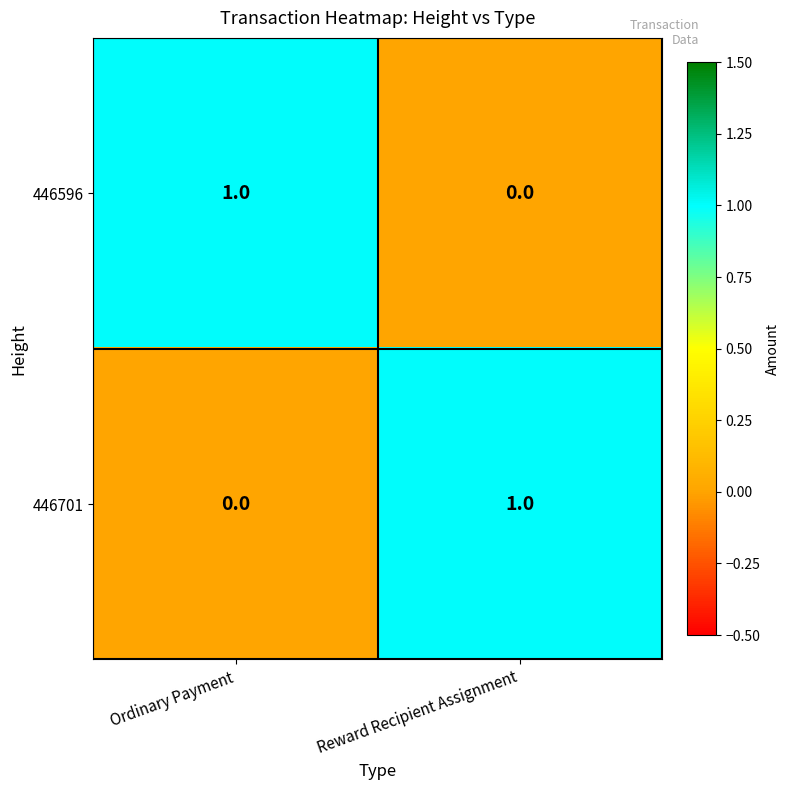

At which label does 446596 reach its peak?

Ordinary Payment